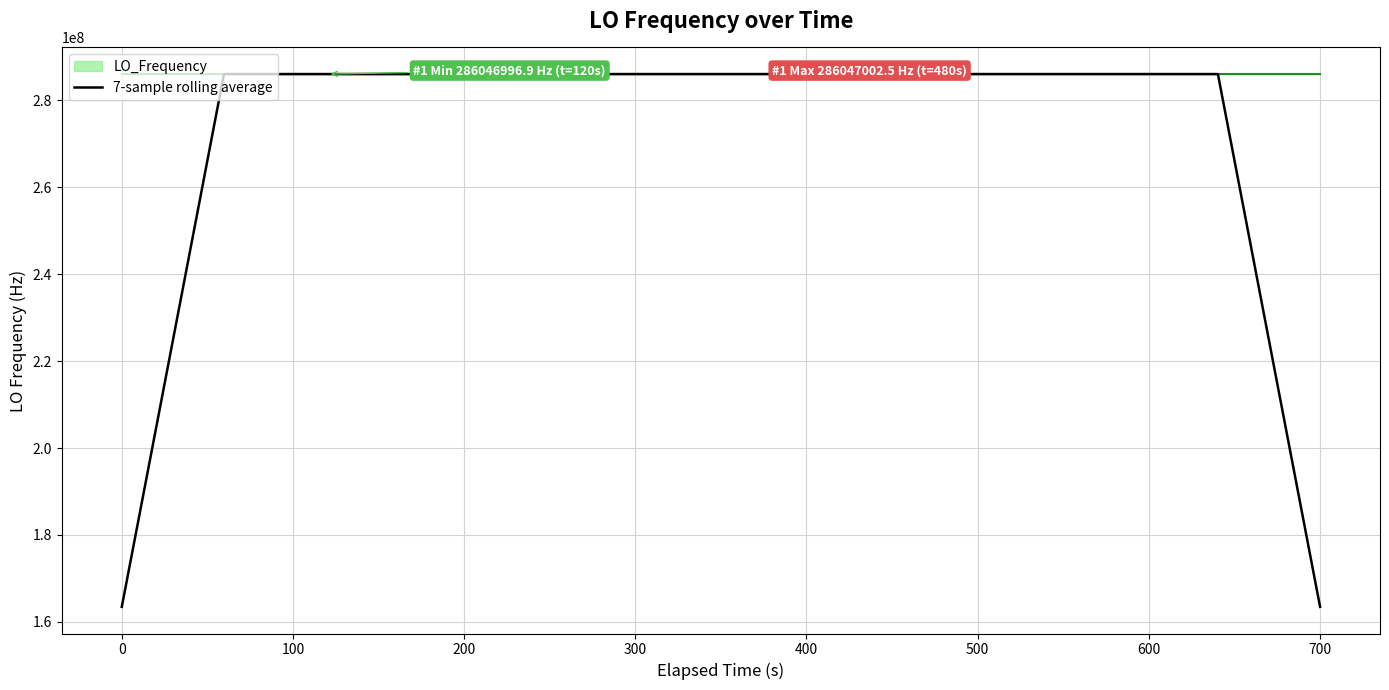

What is the greatest value displayed?

286047002.5